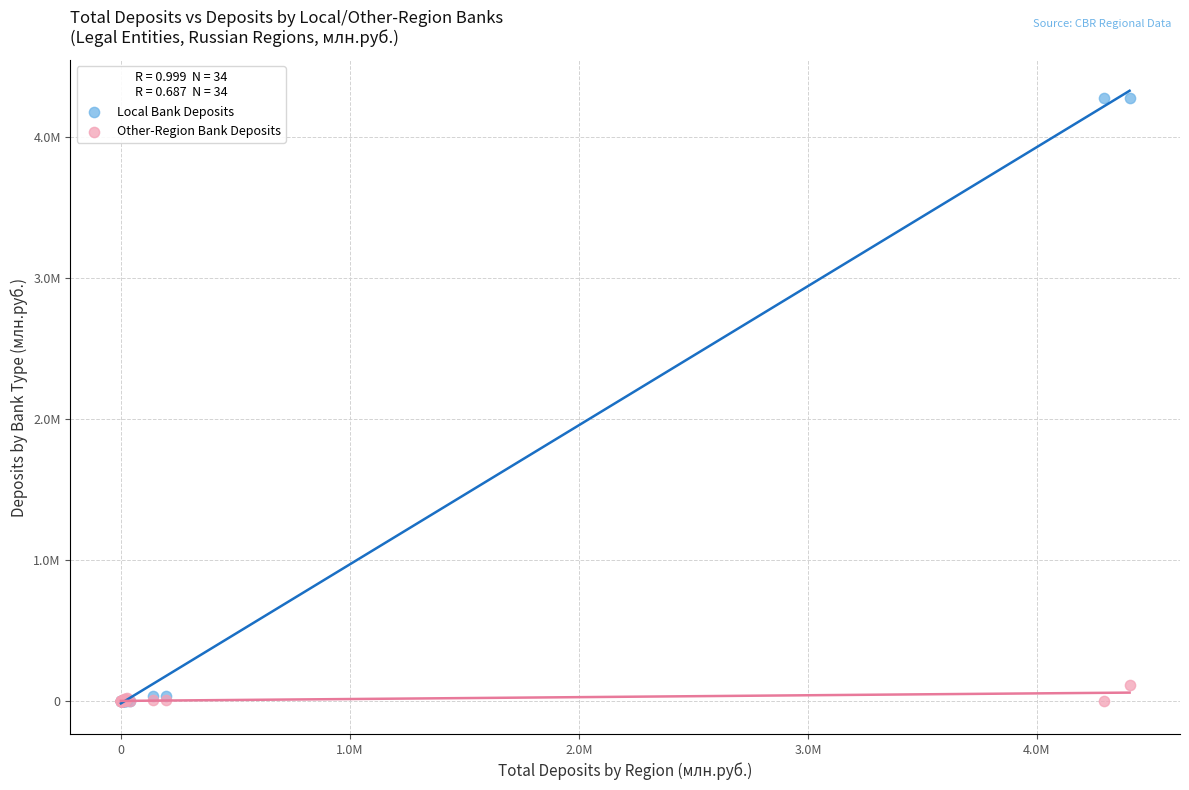

Which series has the largest Y range (max minus min)?

Local Bank Deposits